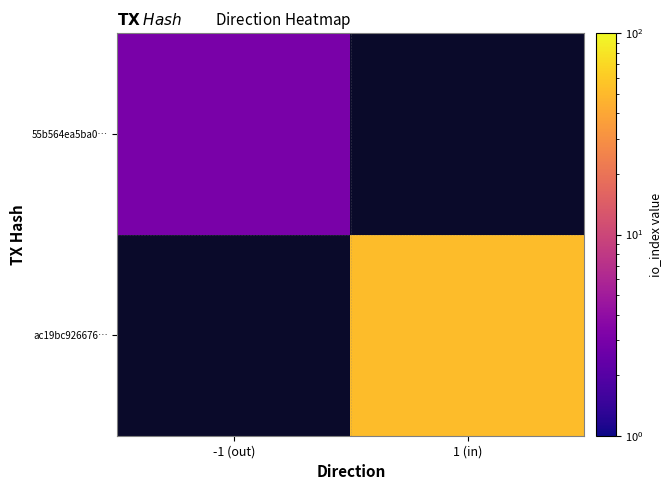

Is it true that 55b564ea5ba0… equals 2.0 at -1 (out)?

False